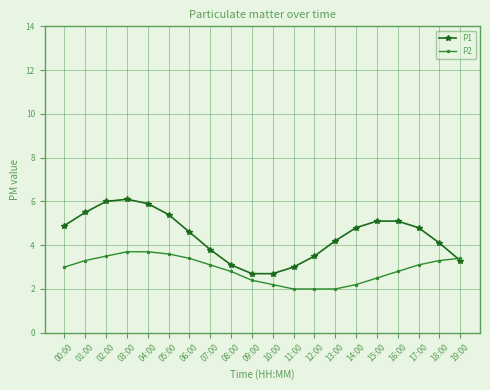

At 12:00, list the series in order from smallest to largest.

P2, P1